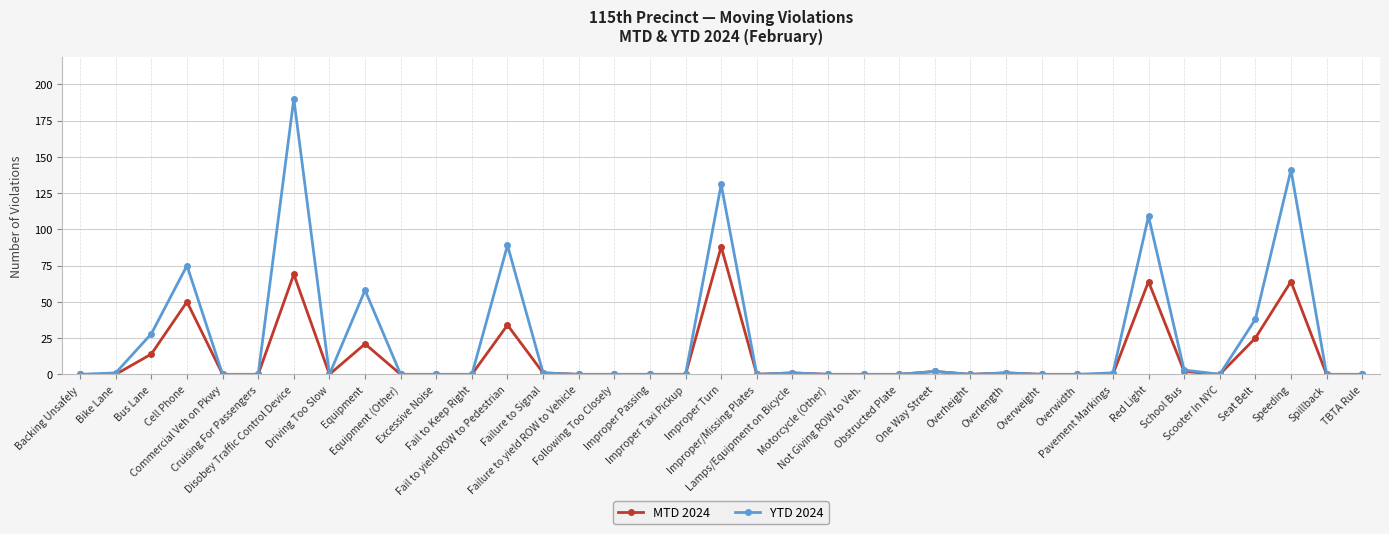

Which series has the largest total across all categories?

YTD 2024